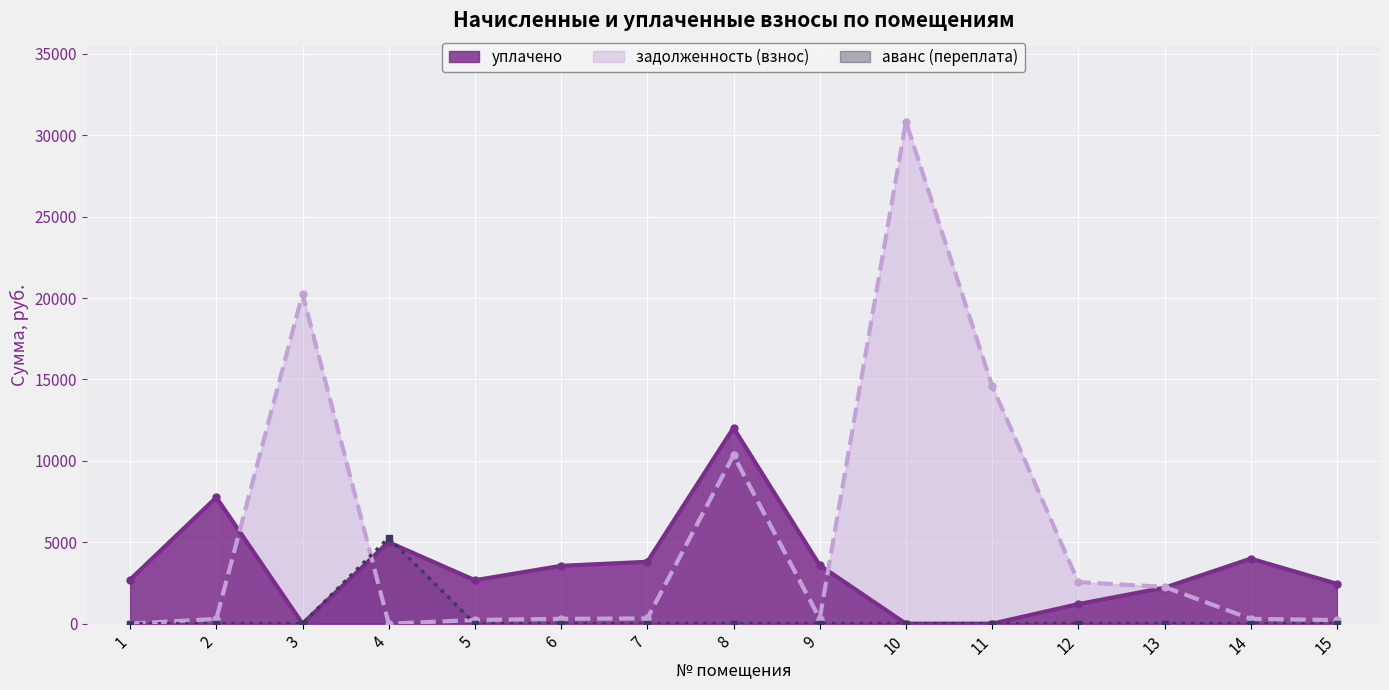

What is the sum of the уплачено values at 2 and 13?

9963.5